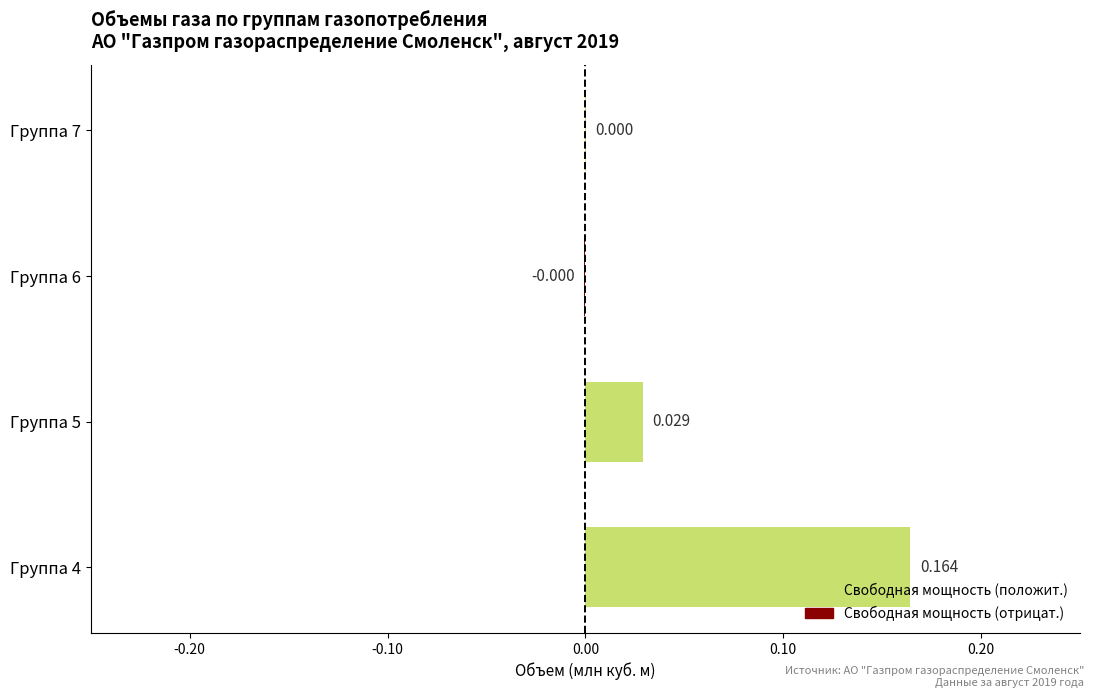

At which category is the sum across all series the highest?

4